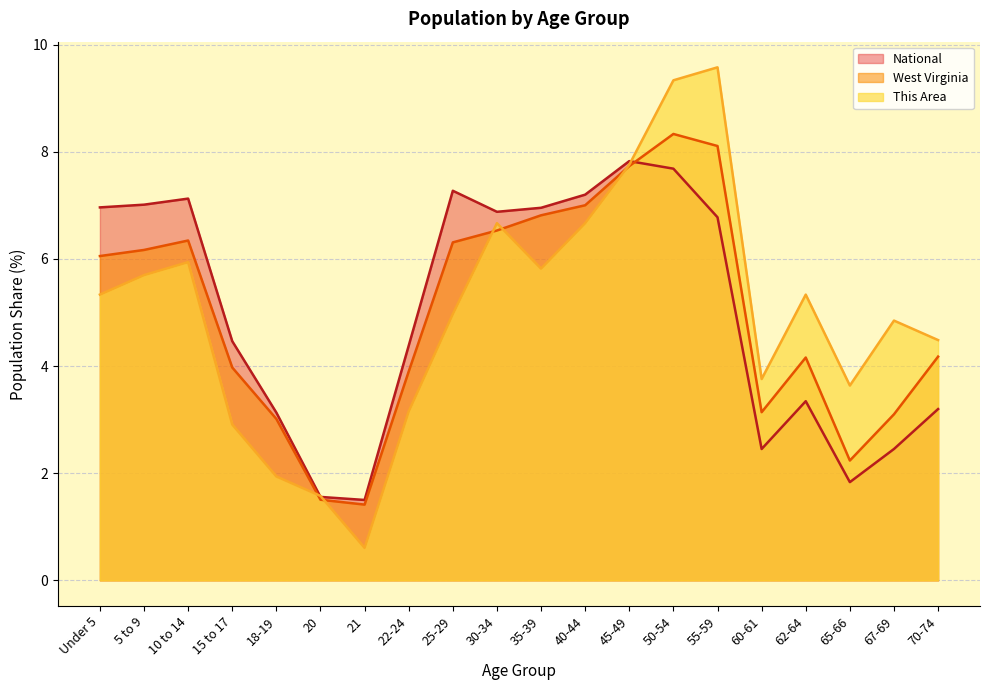

Does the chart display data point markers on the line(s)?

No